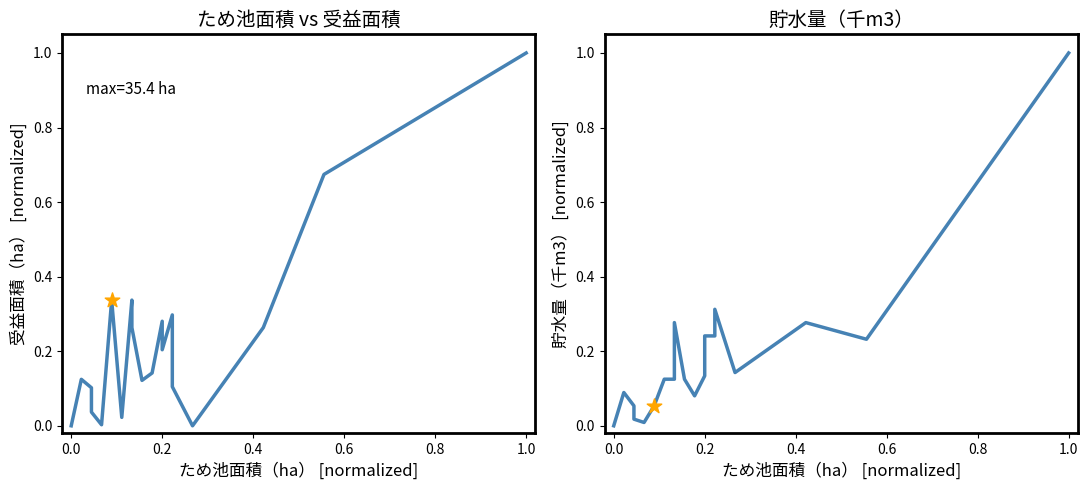

Which series has the widest spread of Y values?

貯水量（千m3）